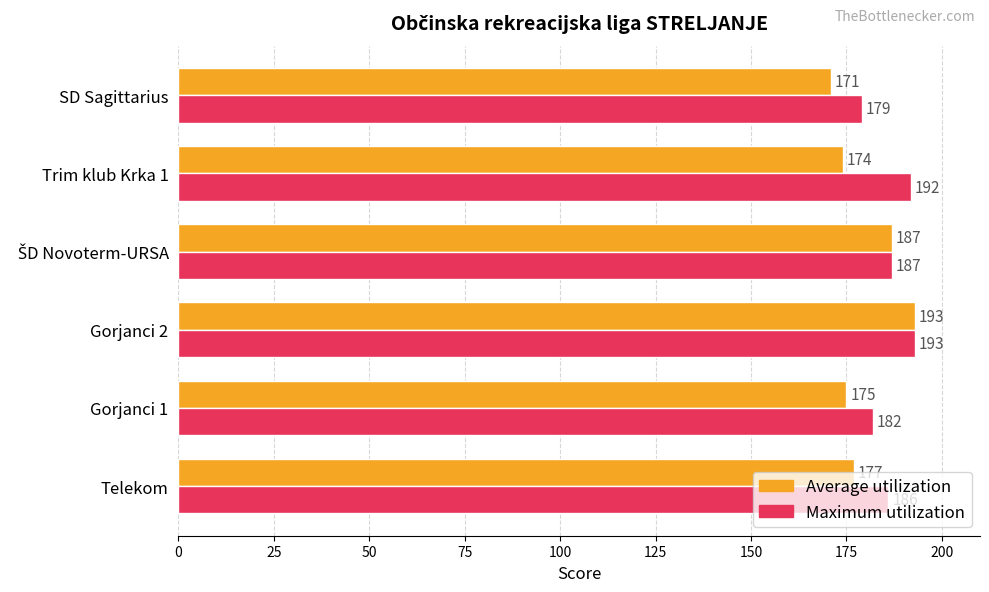

What is the greatest value displayed?

193